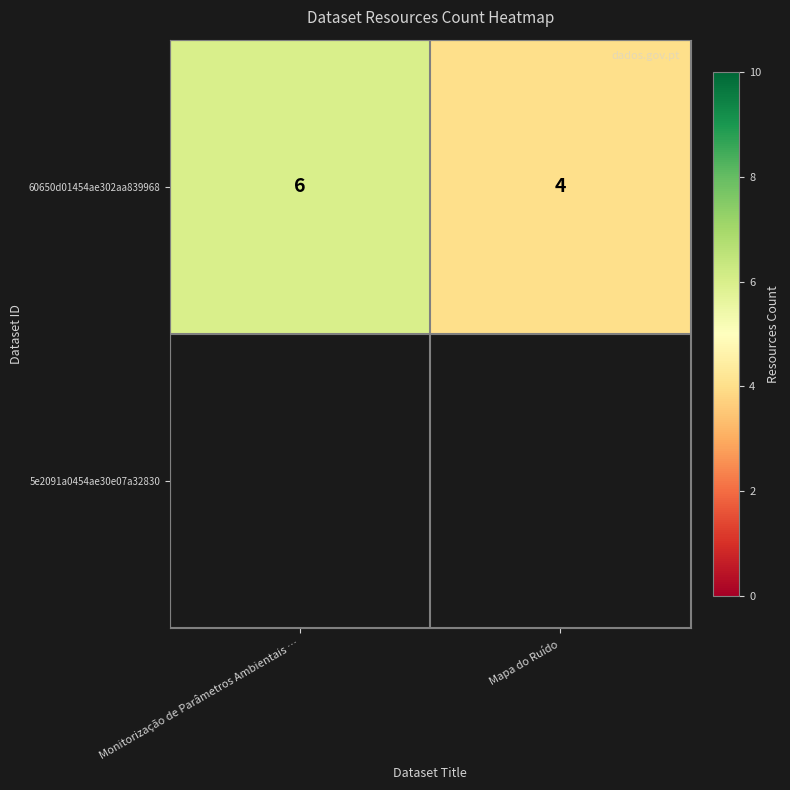

List the labels in order of value, largest first.

Monitorização de Parâmetros Ambientais …, Mapa do Ruído